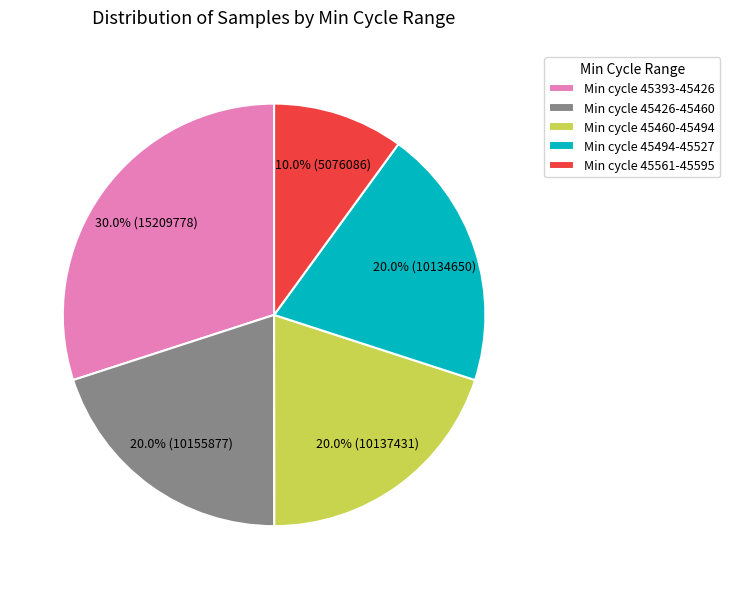

Is the sum of Min cycle 45494-45527 and Min cycle 45561-45595 greater than half?

No